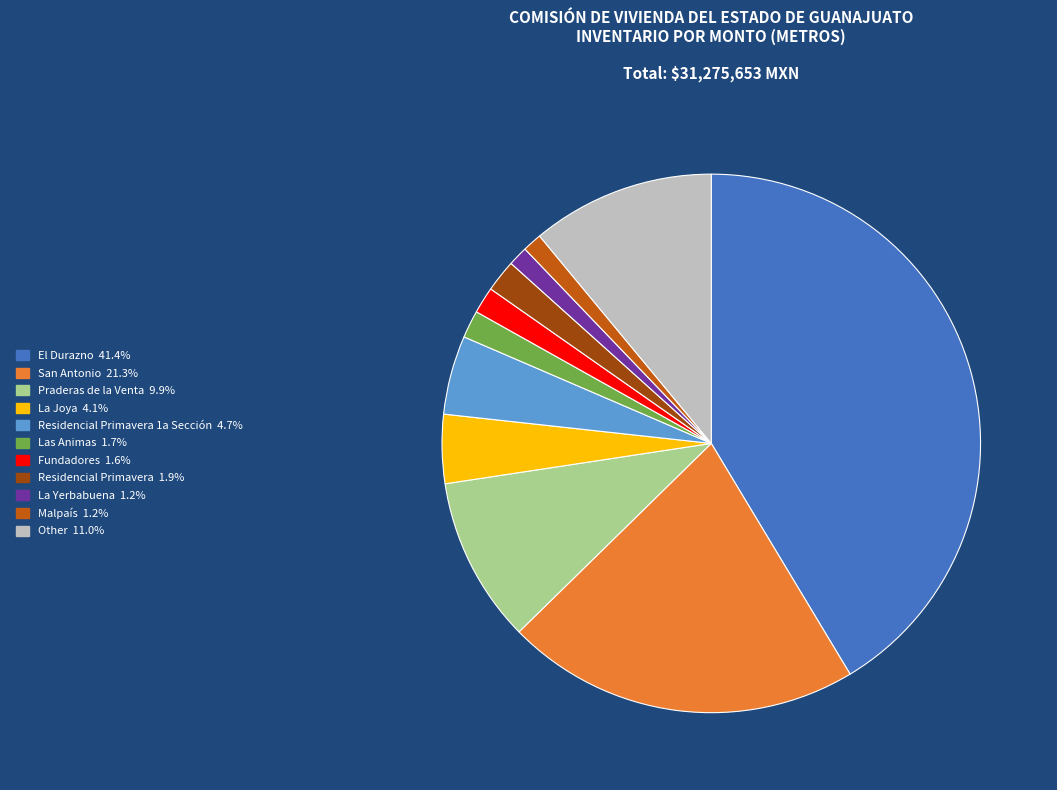

Does any single category account for the majority?

No